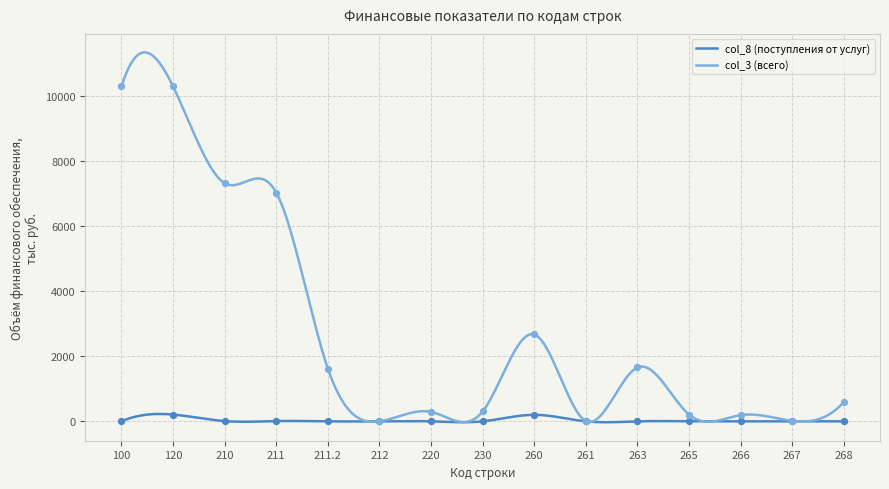

Which series contains the lowest Y value?

col_8 (поступления от услуг)